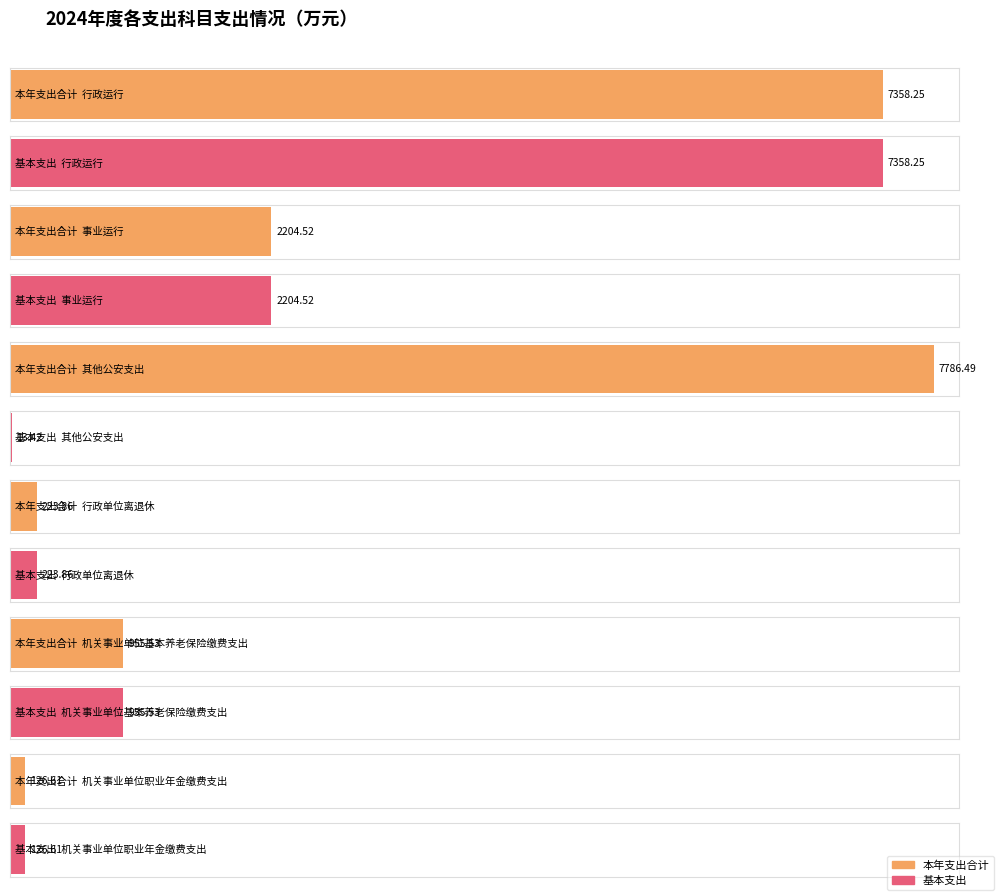

At which category is the sum across all series the highest?

行政运行